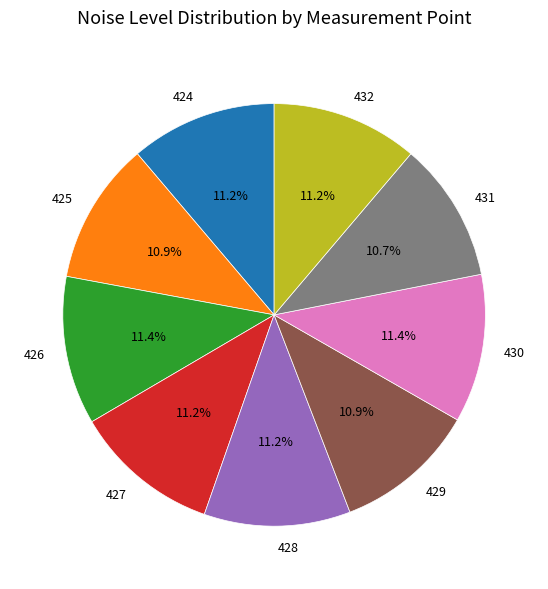

To the nearest percent, what is the combined percentage of 429 and 431?

22%